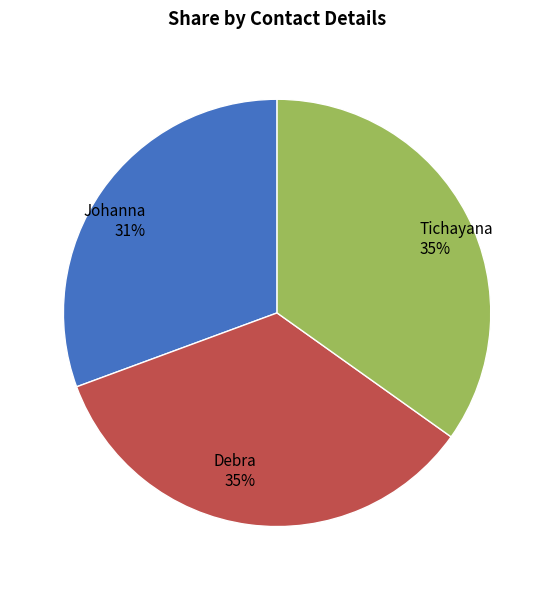

Is there any slice that represents more than half of the pie?

No